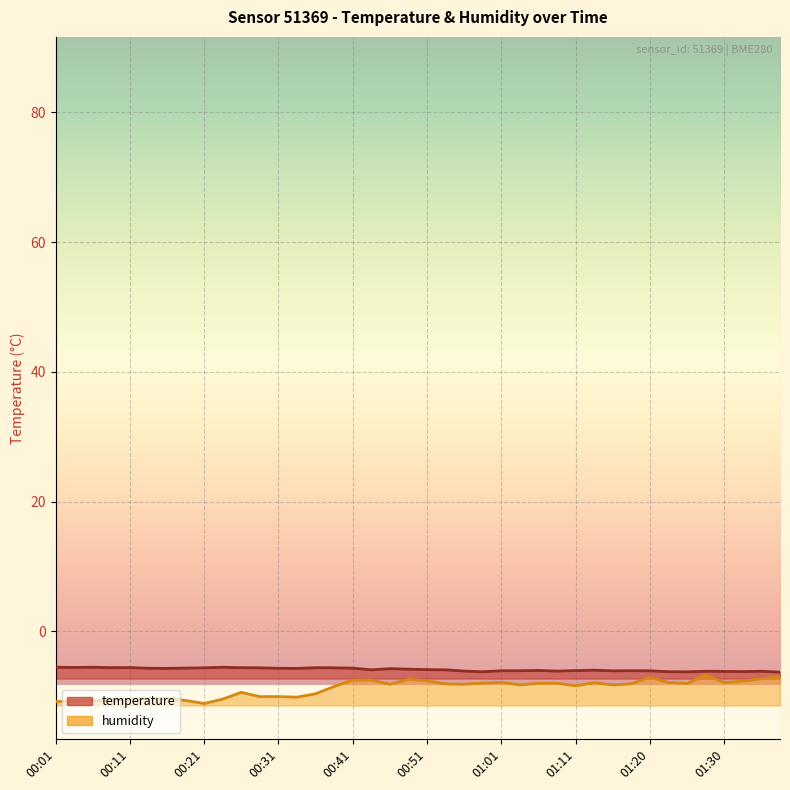

Reading left to right, extract all data points from this chart.

temperature: 00:01=-5.5	00:04=-5.5	00:06=-5.5	00:09=-5.6	00:11=-5.6	00:14=-5.7	00:16=-5.7	00:19=-5.6	00:21=-5.6	00:24=-5.5	00:26=-5.6	00:29=-5.6	00:31=-5.7	00:33=-5.7	00:36=-5.6	00:38=-5.6	00:41=-5.7	00:44=-5.9	00:46=-5.7	00:49=-5.8	00:51=-5.9	00:53=-5.9	00:56=-6.1	00:58=-6.2	01:01=-6.0	01:03=-6.0	01:06=-6.0	01:08=-6.1	01:11=-6.0	01:13=-6.0	01:16=-6.1	01:18=-6.0	01:20=-6.1	01:23=-6.2	01:25=-6.2	01:28=-6.1	01:30=-6.2	01:33=-6.2	01:35=-6.1	01:38=-6.3
humidity: 00:01=-10.8	00:04=-10.7	00:06=-10.7	00:09=-10.7	00:11=-10.4	00:14=-10.3	00:16=-10.3	00:19=-10.6	00:21=-11.1	00:24=-10.4	00:26=-9.4	00:29=-10.0	00:31=-10.0	00:33=-10.1	00:36=-9.6	00:38=-8.5	00:41=-7.5	00:44=-7.5	00:46=-8.1	00:49=-7.4	00:51=-7.6	00:53=-8.1	00:56=-8.1	00:58=-8.0	01:01=-7.8	01:03=-8.2	01:06=-8.0	01:08=-8.0	01:11=-8.4	01:13=-7.9	01:16=-8.2	01:18=-8.0	01:20=-7.1	01:23=-7.8	01:25=-8.0	01:28=-6.7	01:30=-7.9	01:33=-7.6	01:35=-7.3	01:38=-7.0